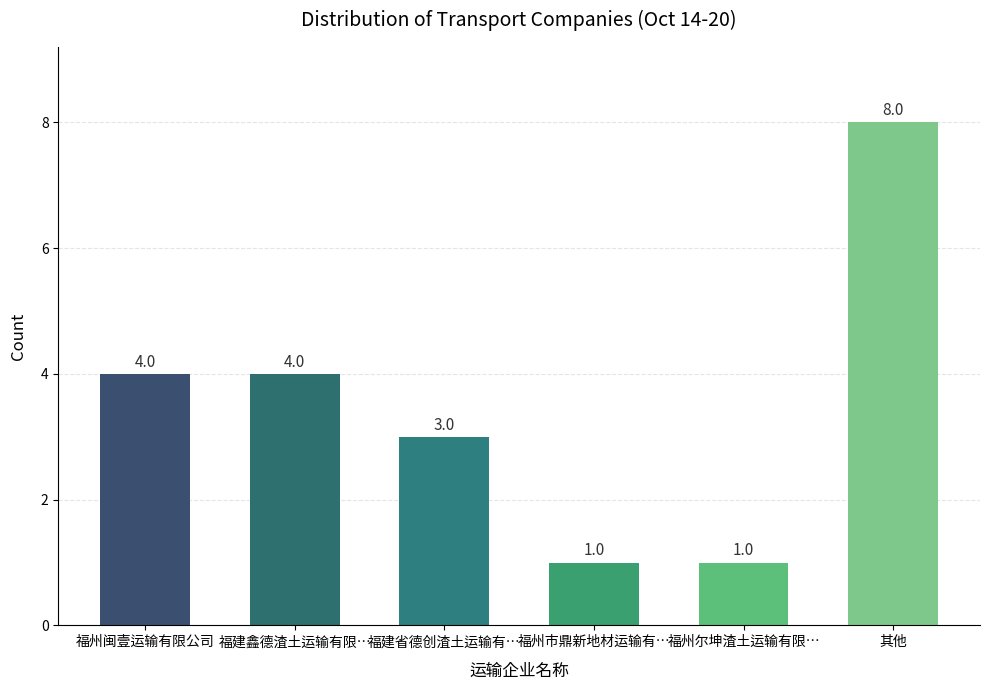

Which category has the highest value across all series?

其他